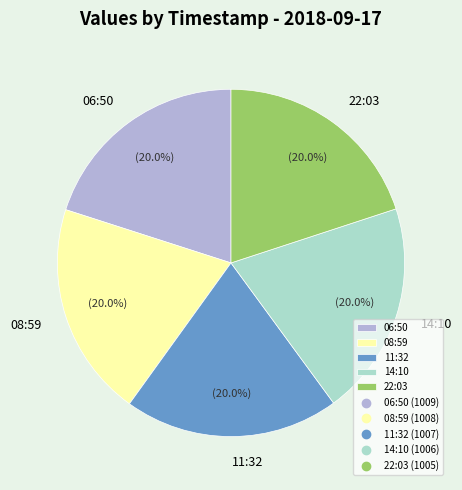

What percentage is NOT represented by 08:59?

80.0%